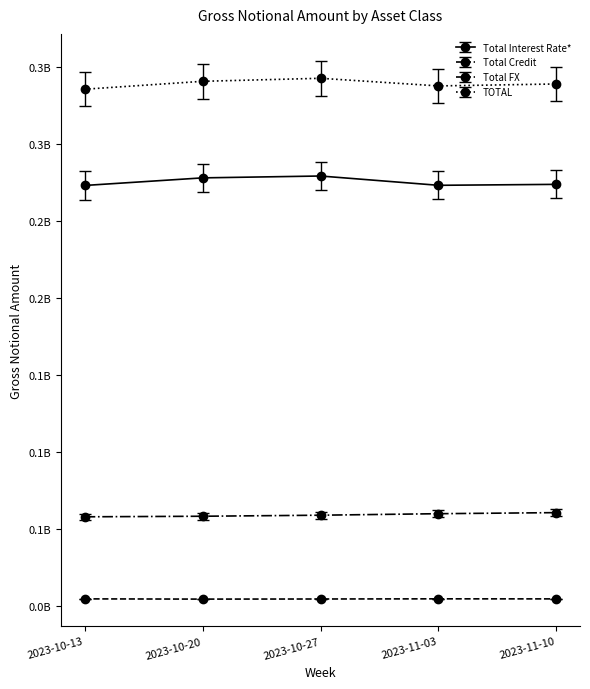

What are all the series names shown in the legend?

Total Interest Rate*, Total Credit, Total FX, TOTAL